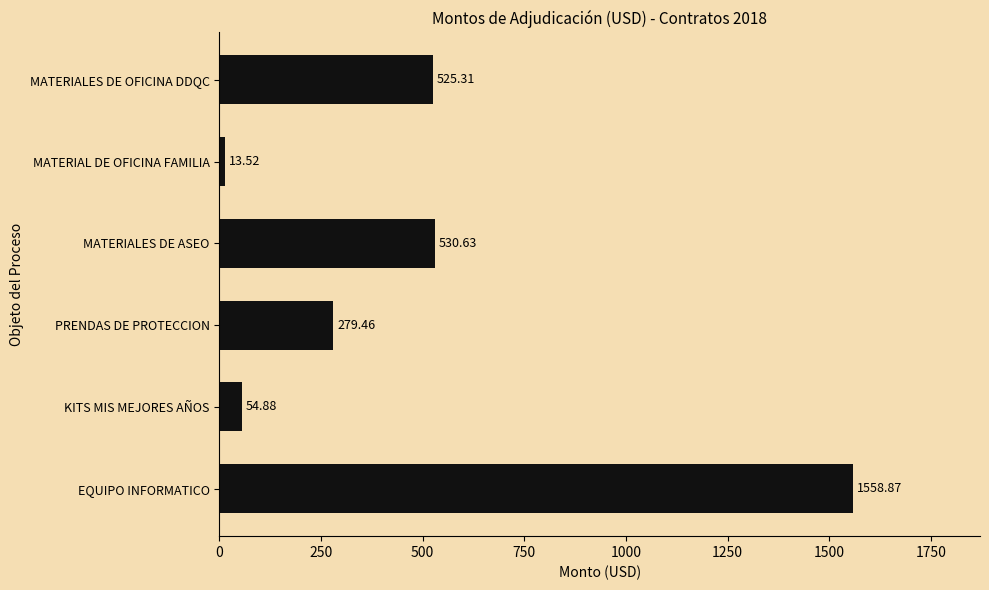

What is the average value?

493.8